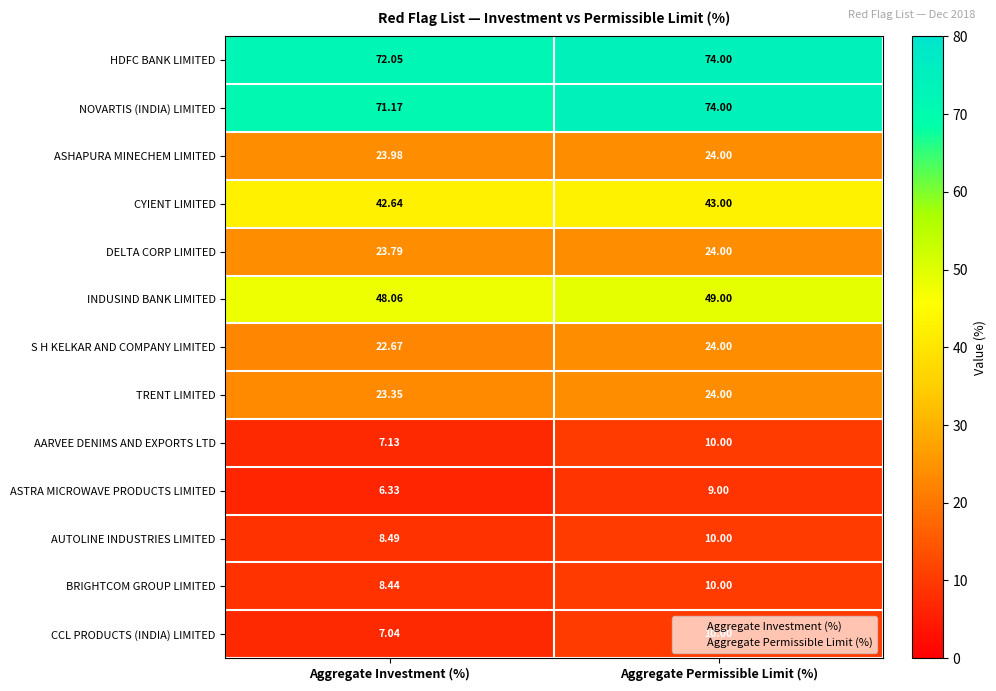

Which category has the lowest value in the AUTOLINE INDUSTRIES LIMITED series?

Aggregate Investment (%)